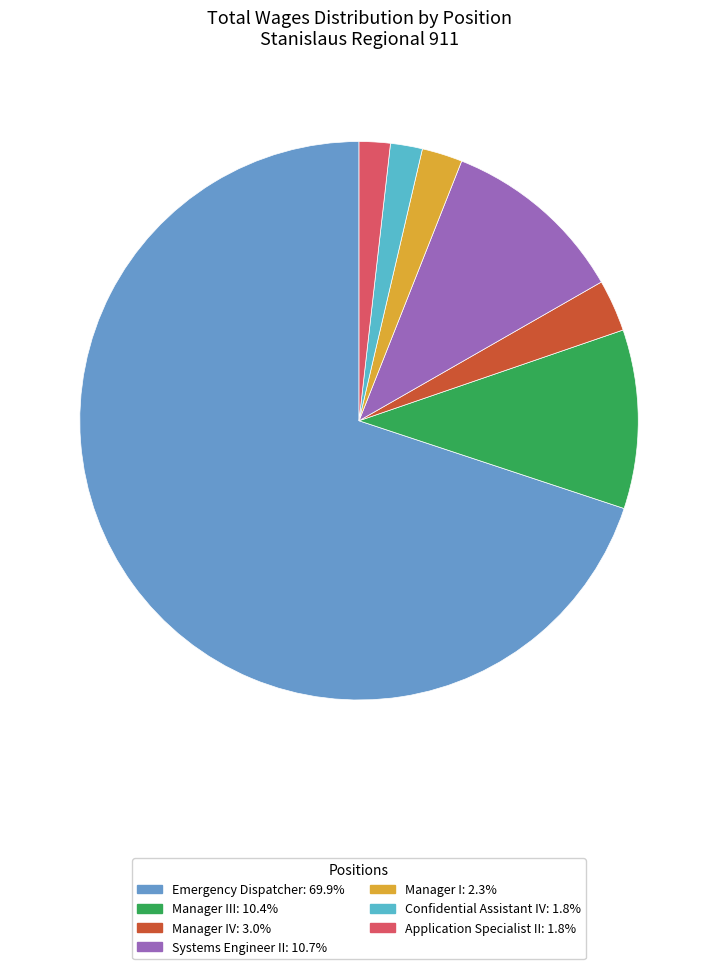

Count the number of slices in the pie.

7